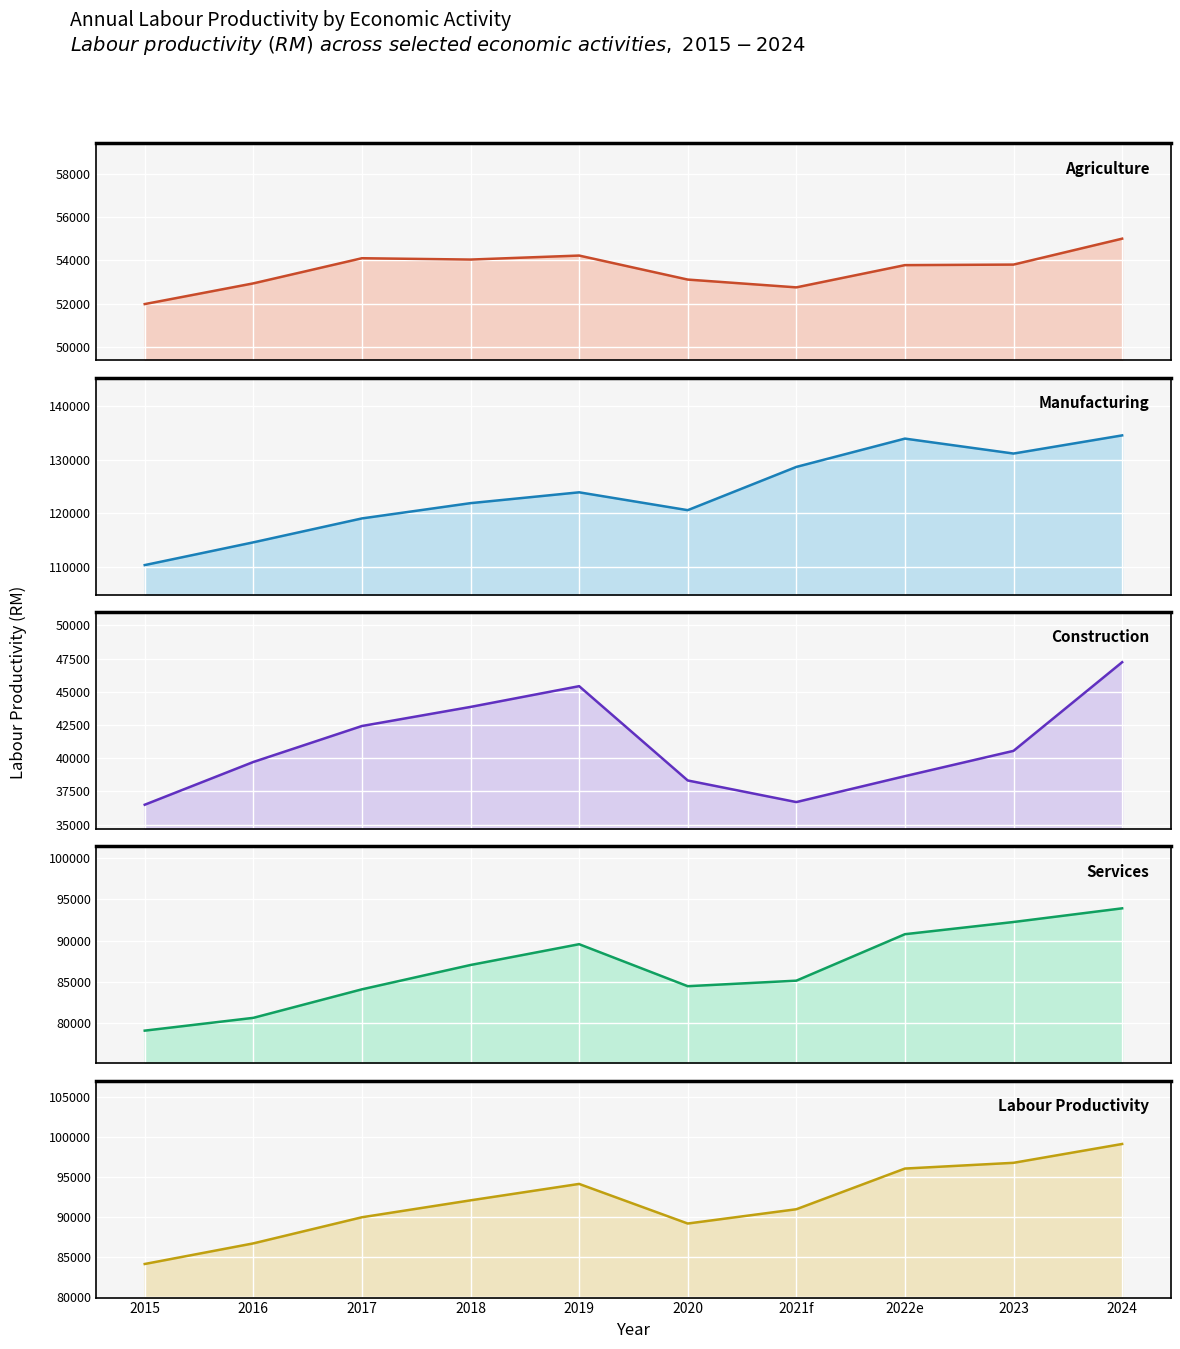

At which label is Manufacturing closest to 122401?

2018